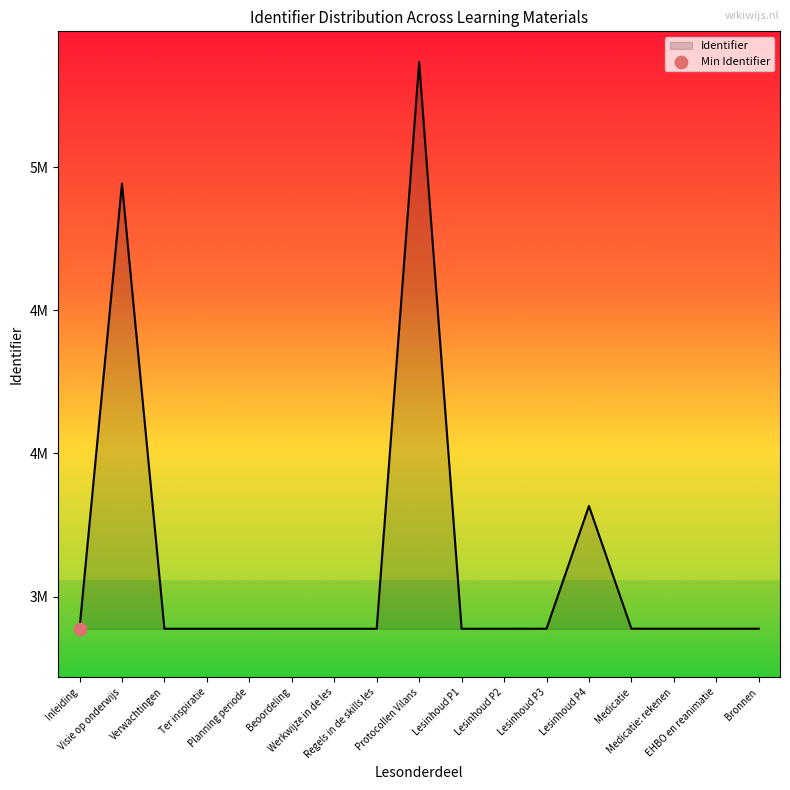

What is the change in value from Visie op onderwijs to Lesinhoud P3?

-1554825